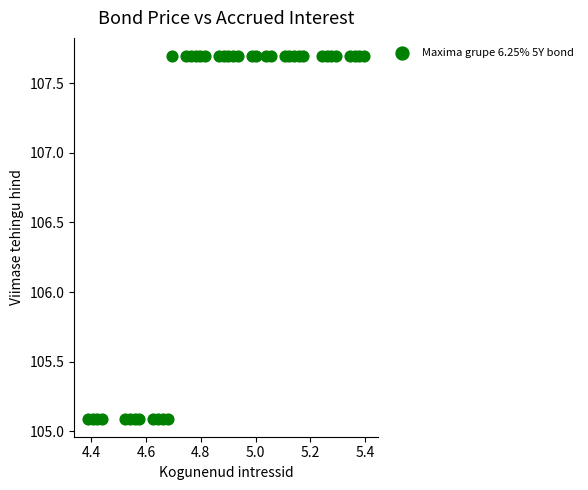

What is the range of Y values (max minus min)?

2.6